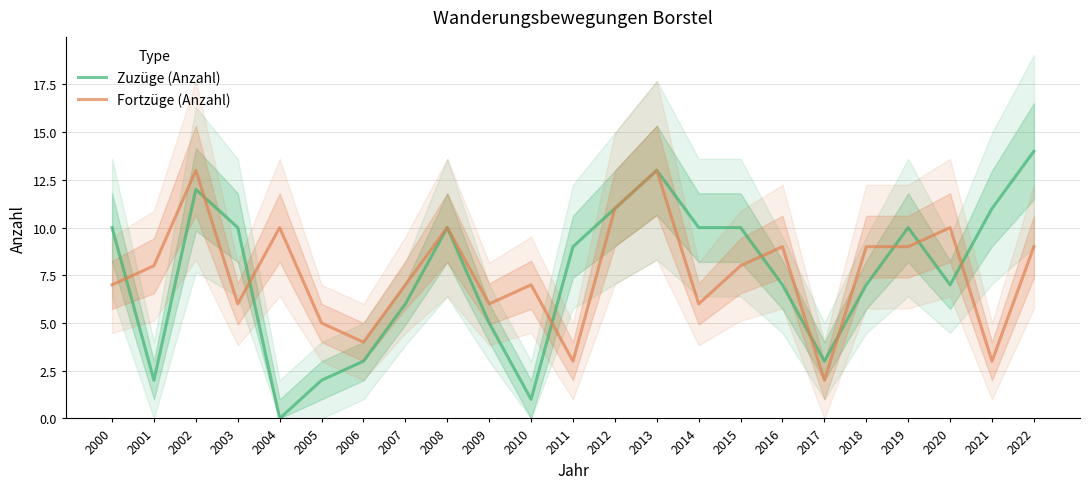

Where is Zuzüge (Anzahl) nearest to the value 7?

2016